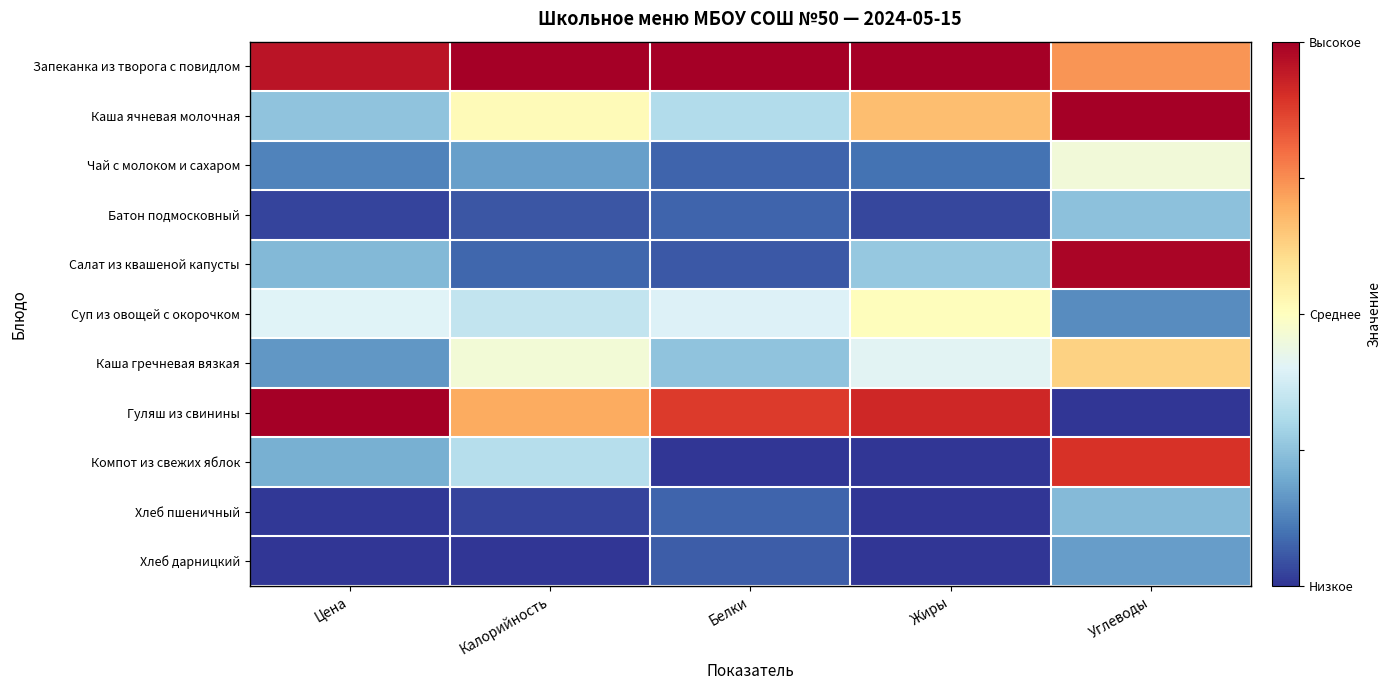

Which series has the widest spread of values?

Гуляш из свинины